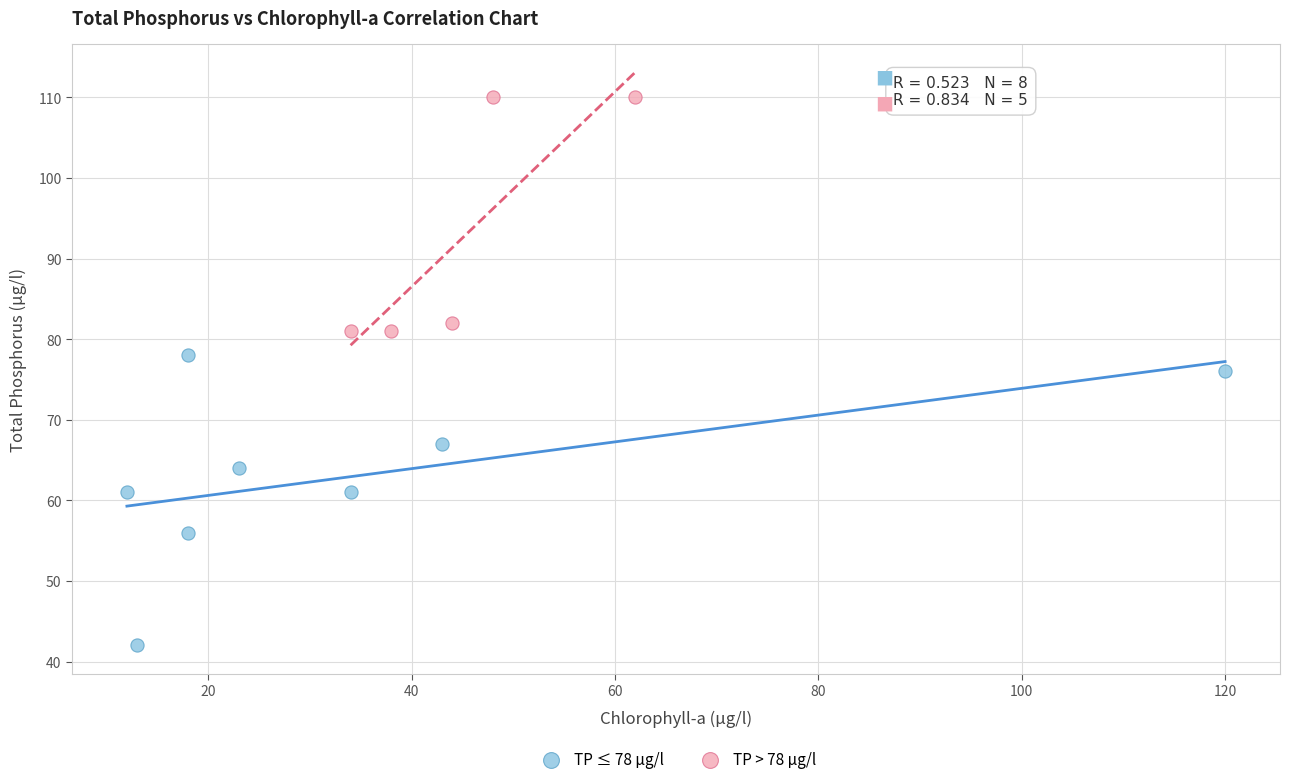

Which series has the largest Y range (max minus min)?

TP ≤ 78 µg/l